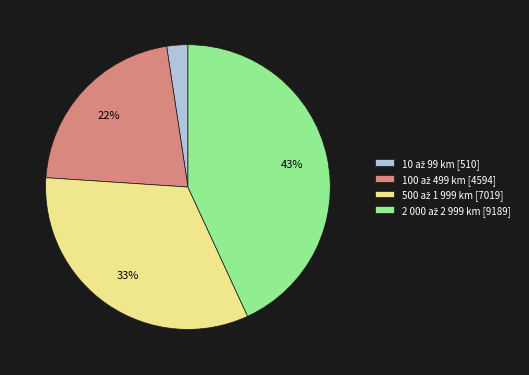

How many segments does this pie chart have?

4